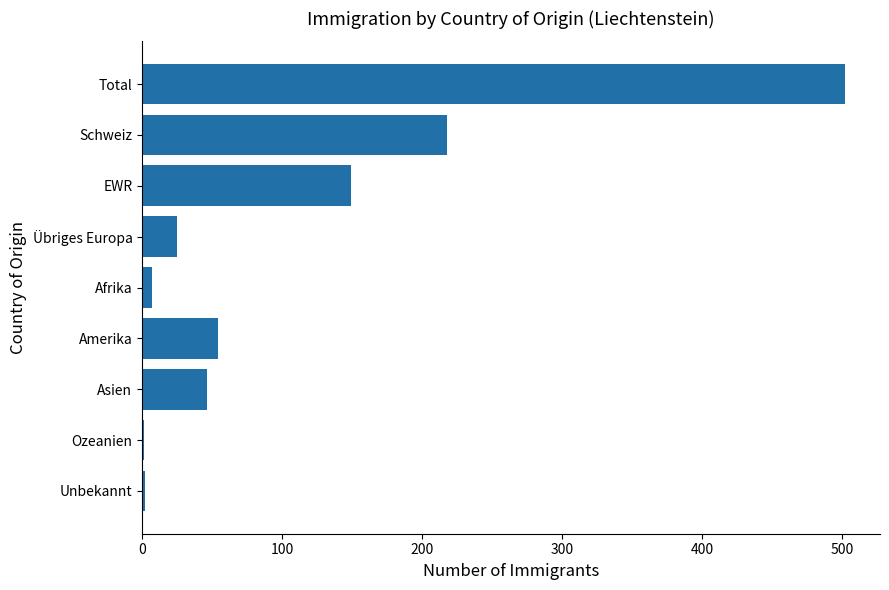

What is the approximate value at EWR?

149